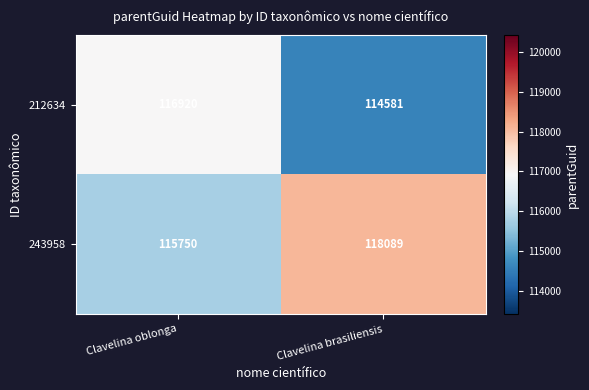

What is the difference between the highest and lowest values at Clavelina oblonga?

1170